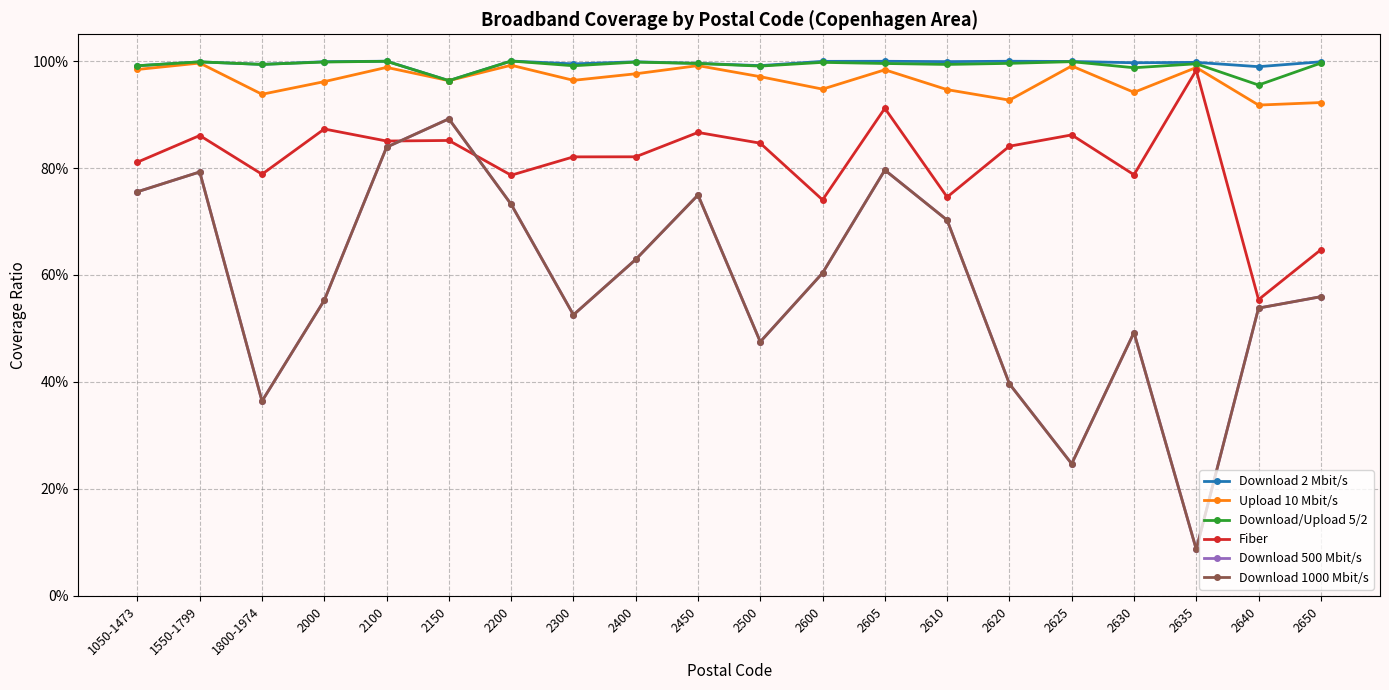

True or false: Download 500 Mbit/s and Download 2 Mbit/s intersect in this chart.

False